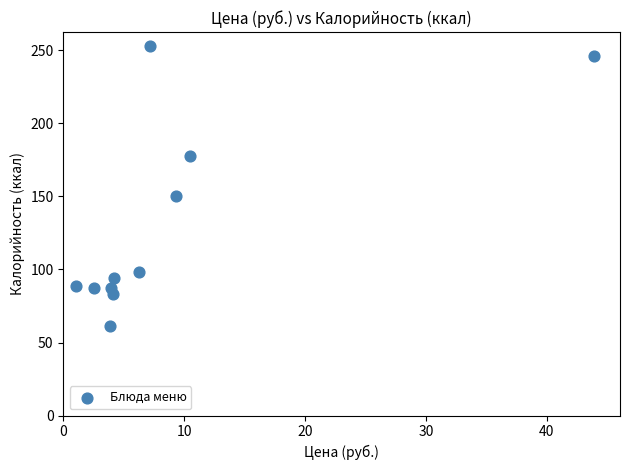

What Y value in the scatter plot is closest to 157?

150